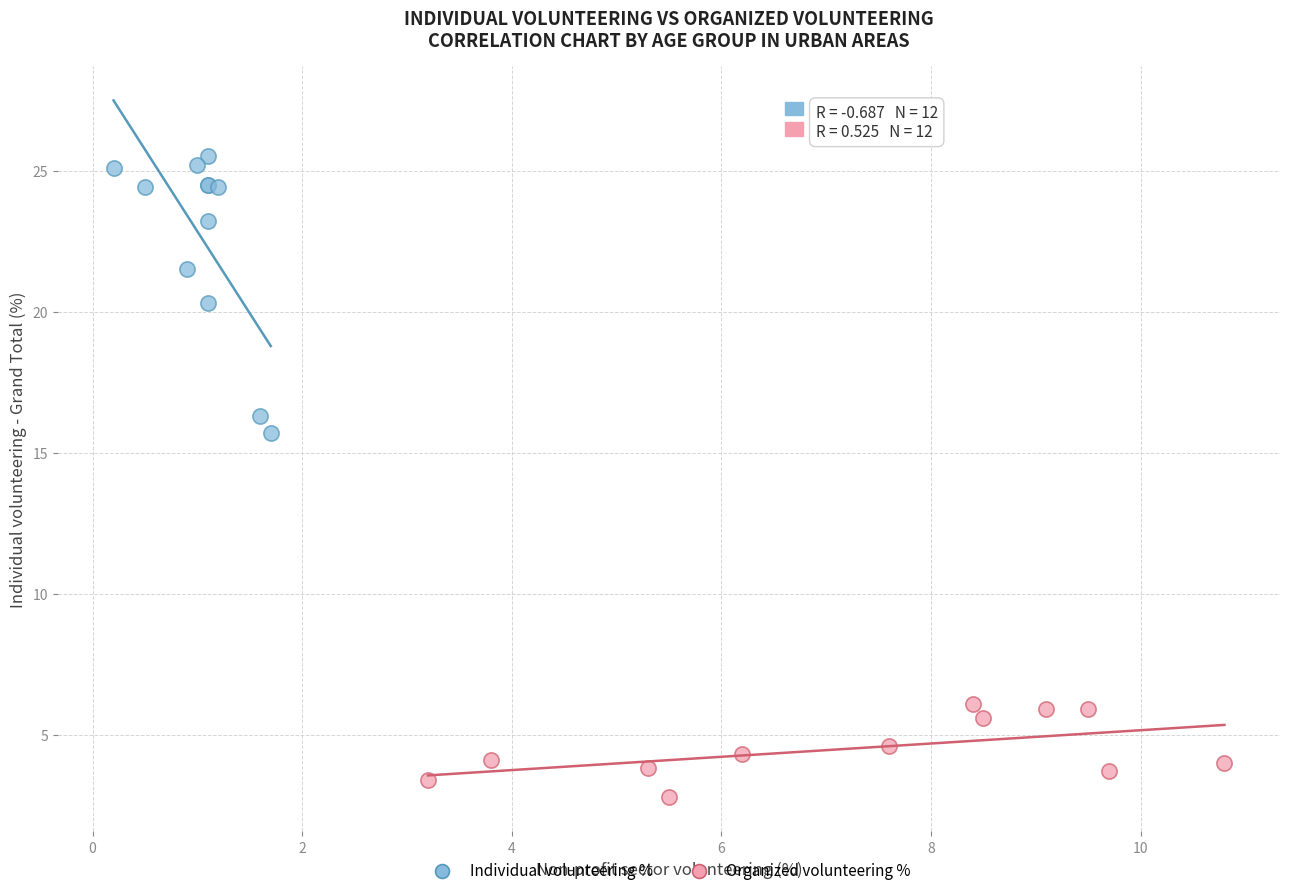

What are all the series names shown in the legend?

Individual volunteering %, Organized volunteering %